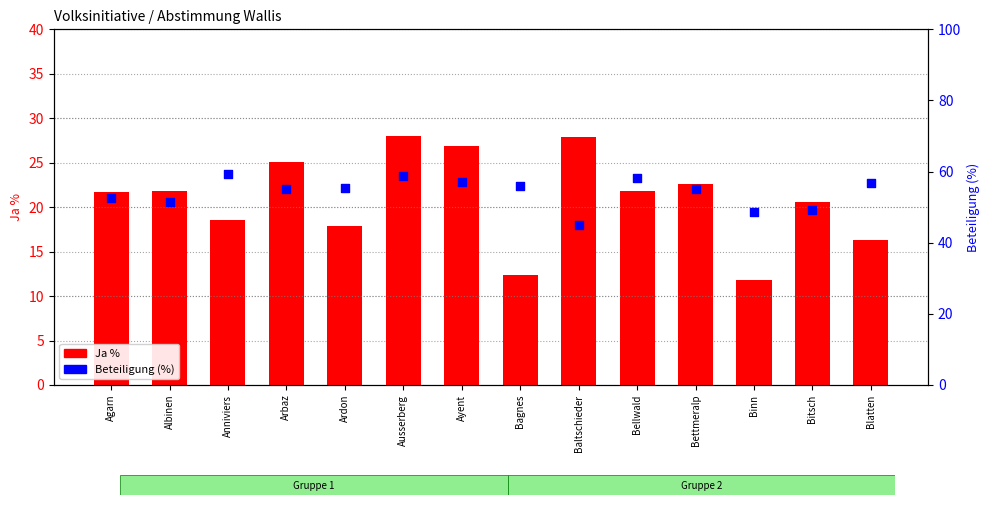

Which series has the widest spread of Y values?

Ja %